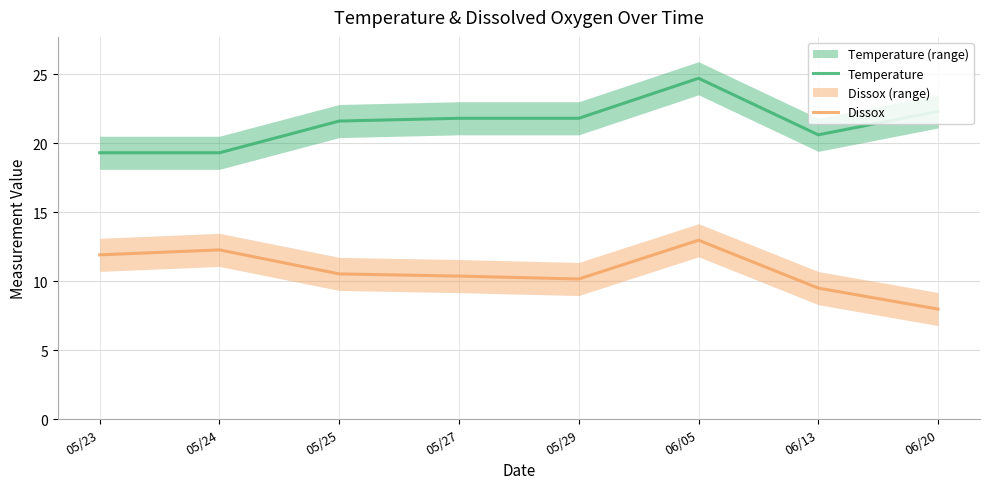

Which series has the largest total across all categories?

Temperature